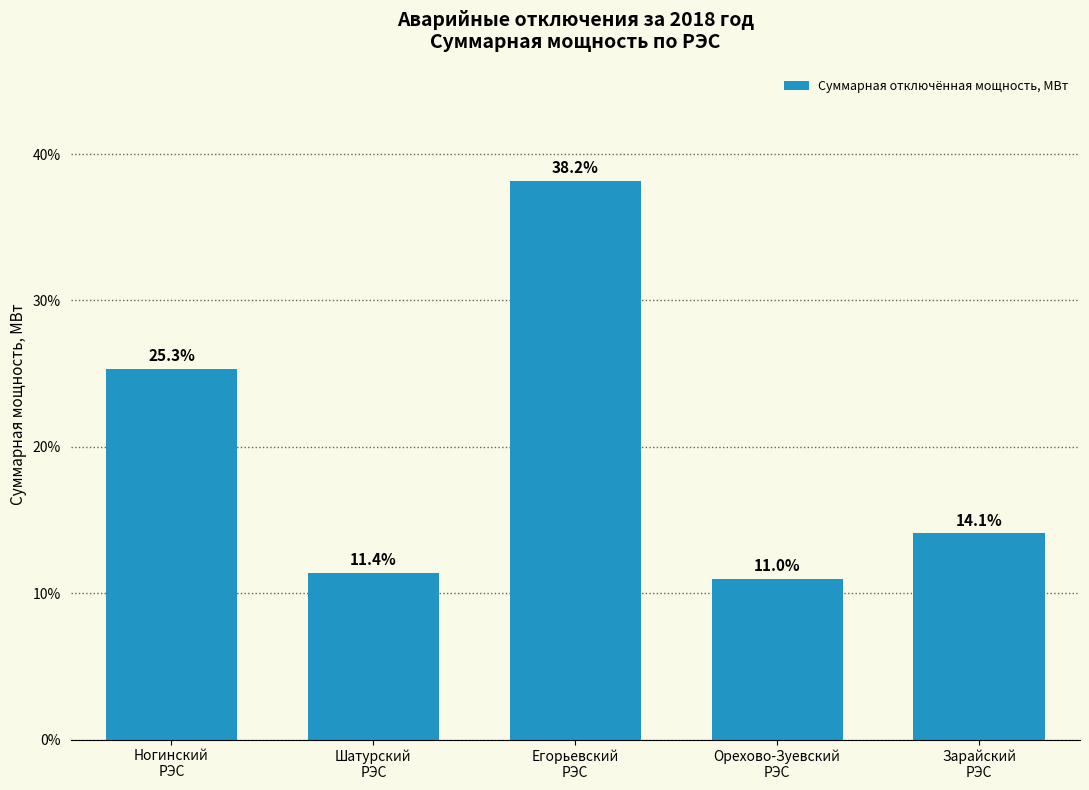

What is the sum of all values?

1.0